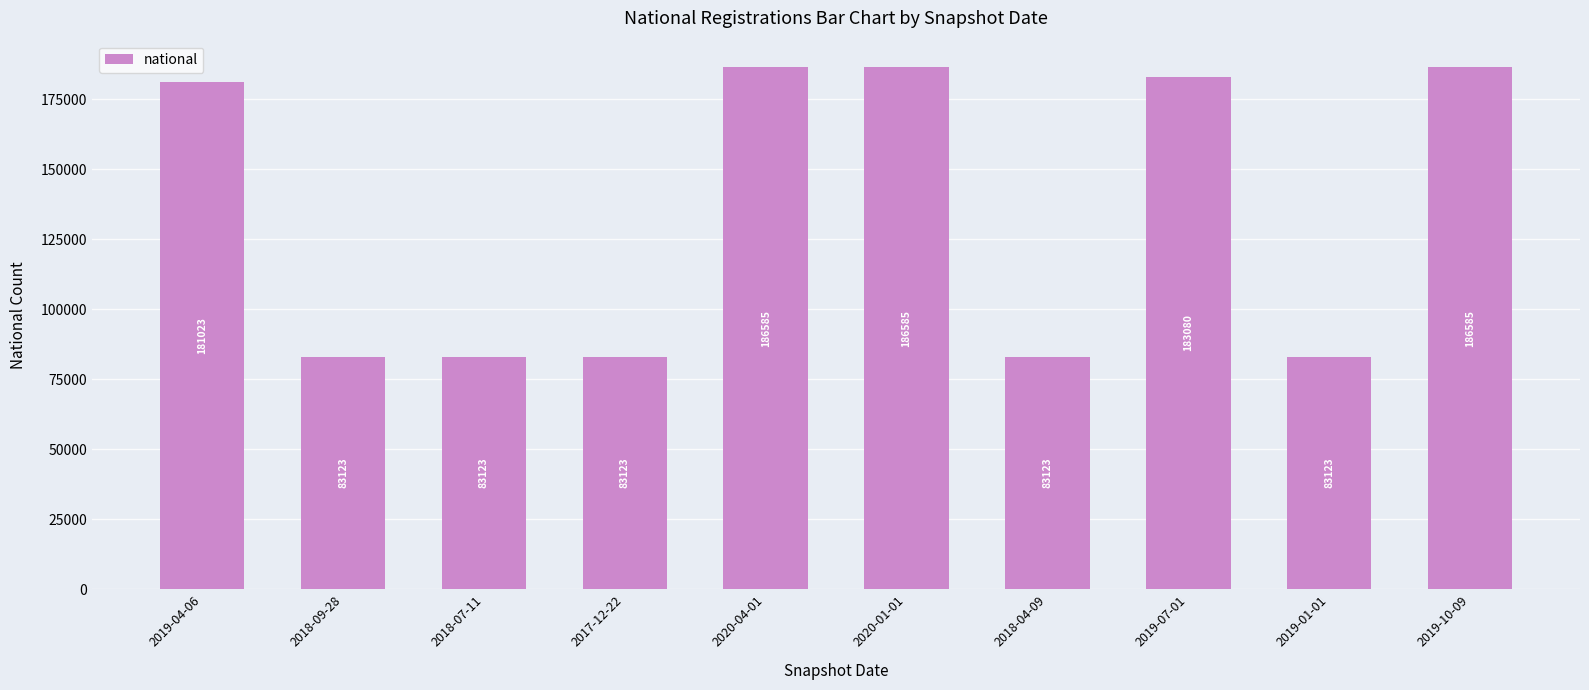

The chart shows a value of 186585 at 2020-04-01. True or false?

True